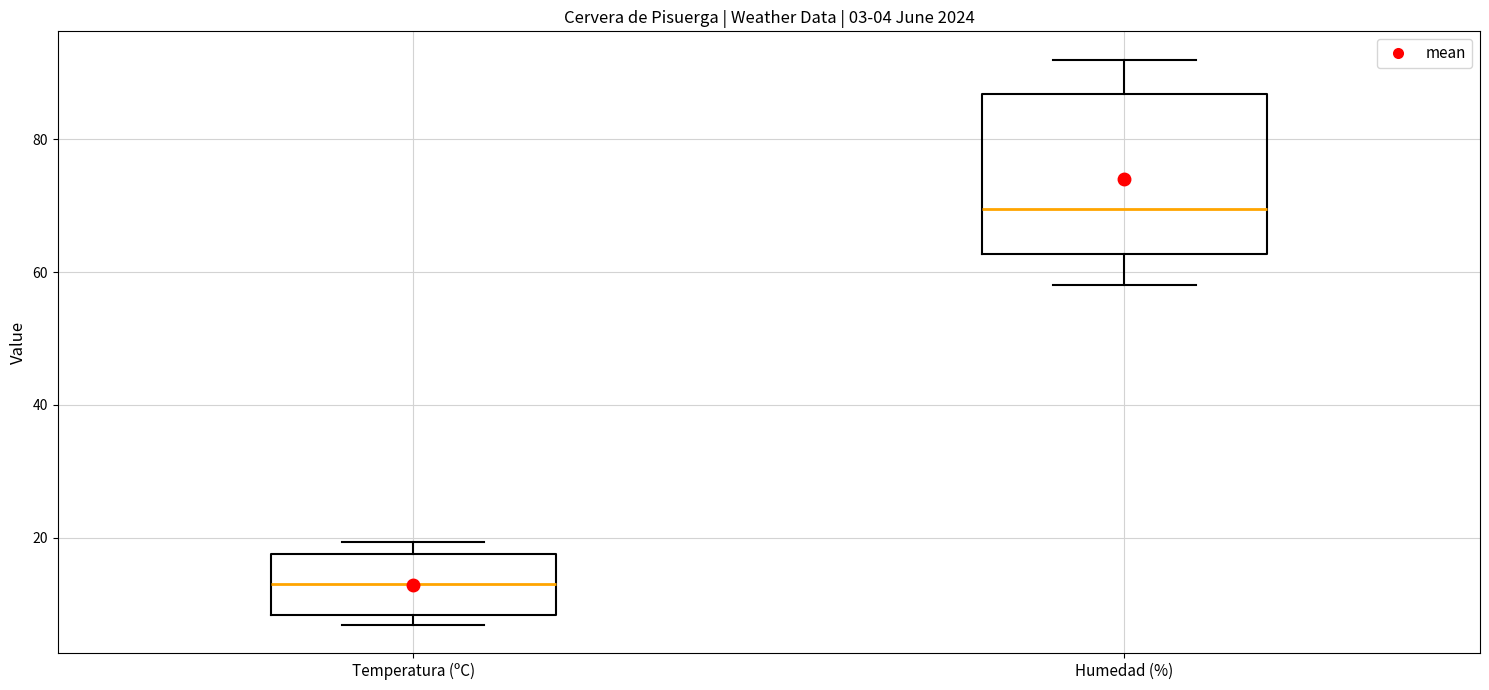

Comparing the boxes themselves (not the whiskers), which one is the tallest?

Humedad (%)